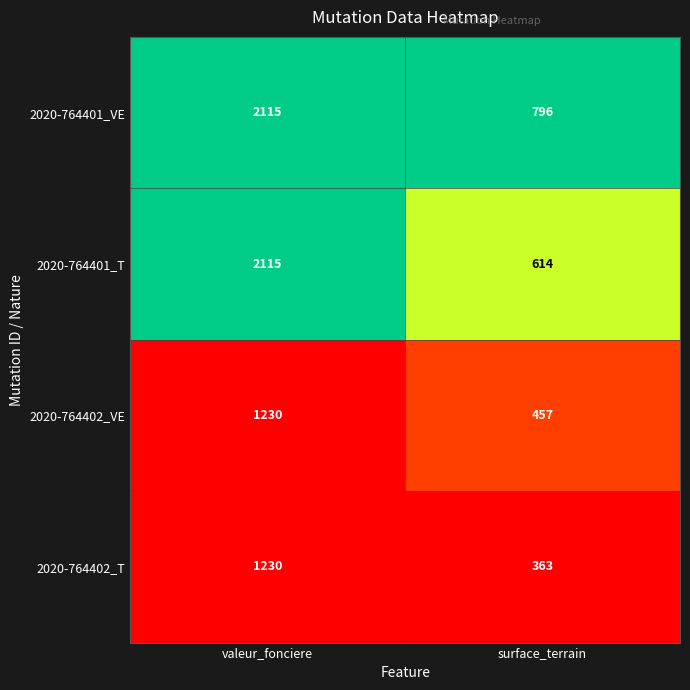

At which label is 2020-764402_VE closest to 843?

surface_terrain